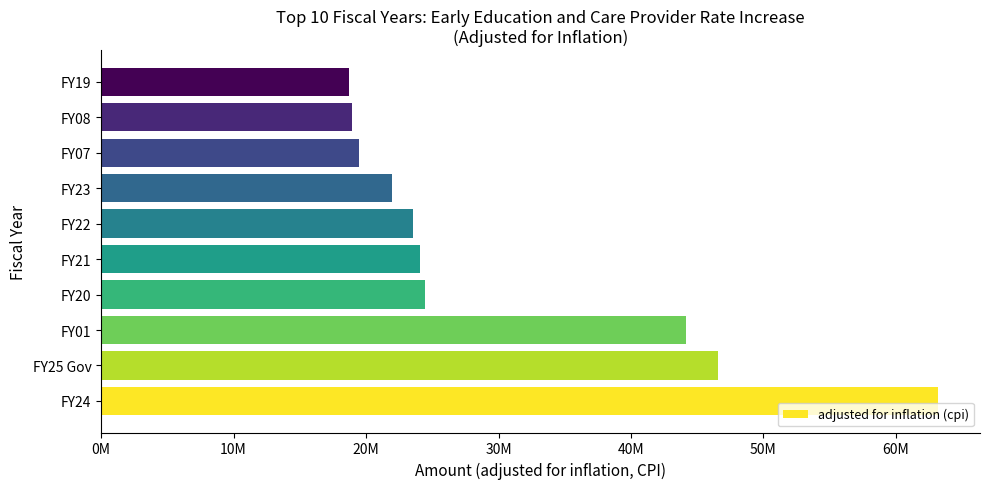

Are the bars horizontal?

Yes